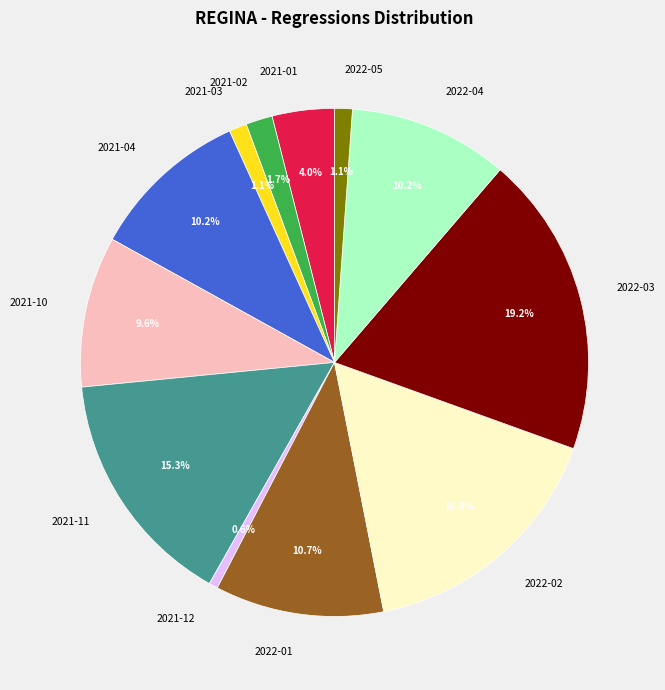

To the nearest percent, what is the average slice percentage?

8%